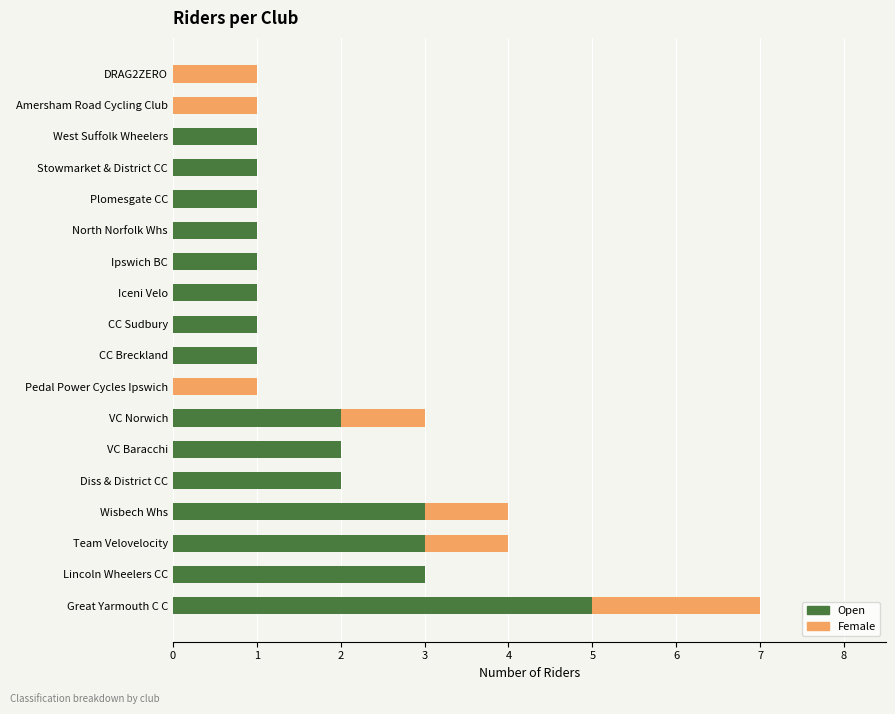

How many categories are shown in the chart?

18